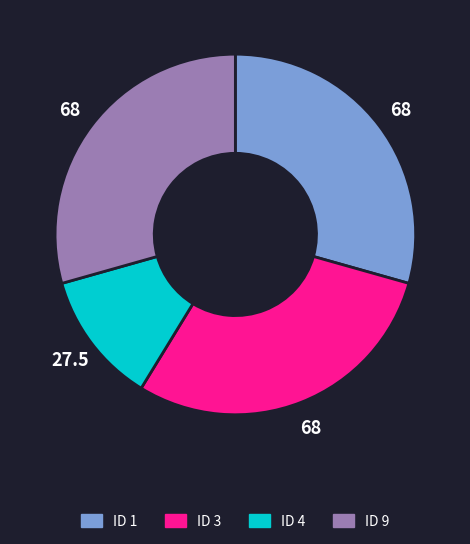

Does ID 1 represent more than half of the total?

No